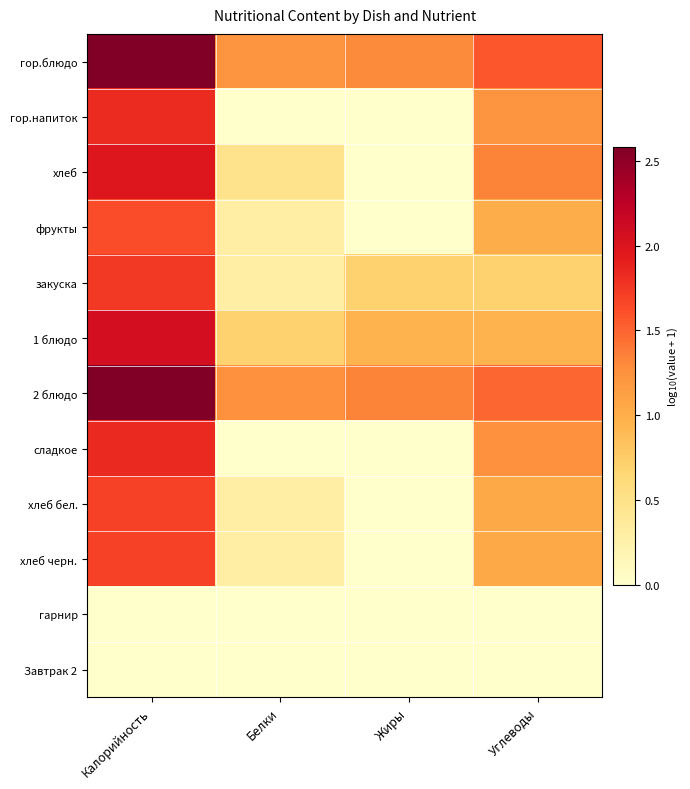

Rank the series at Калорийность from lowest to highest value.

гарнир, Завтрак 2, фрукты, хлеб бел., хлеб черн., закуска, гор.напиток, сладкое, хлеб, 1 блюдо, 2 блюдо, гор.блюдо